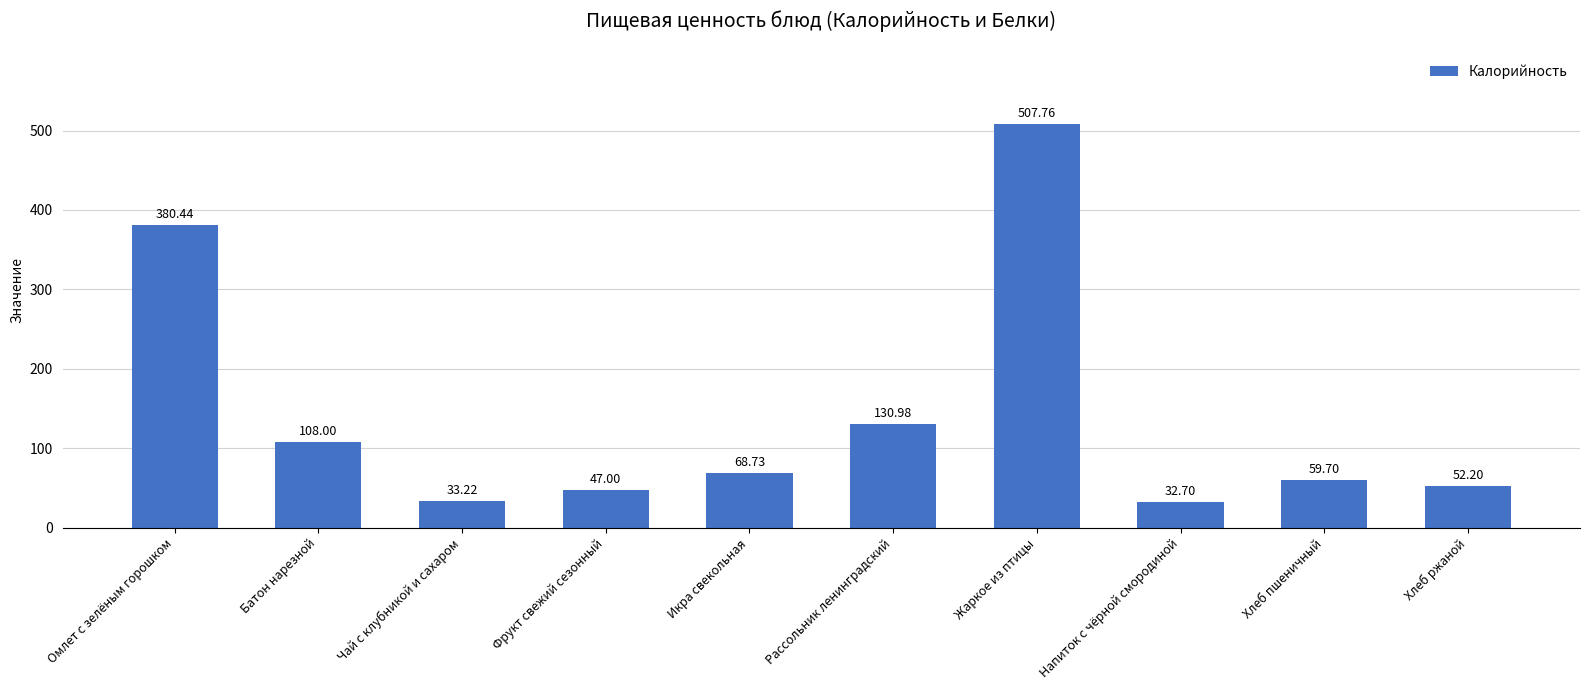

At which label is the value closest to 270?

Омлет с зелёным горошком